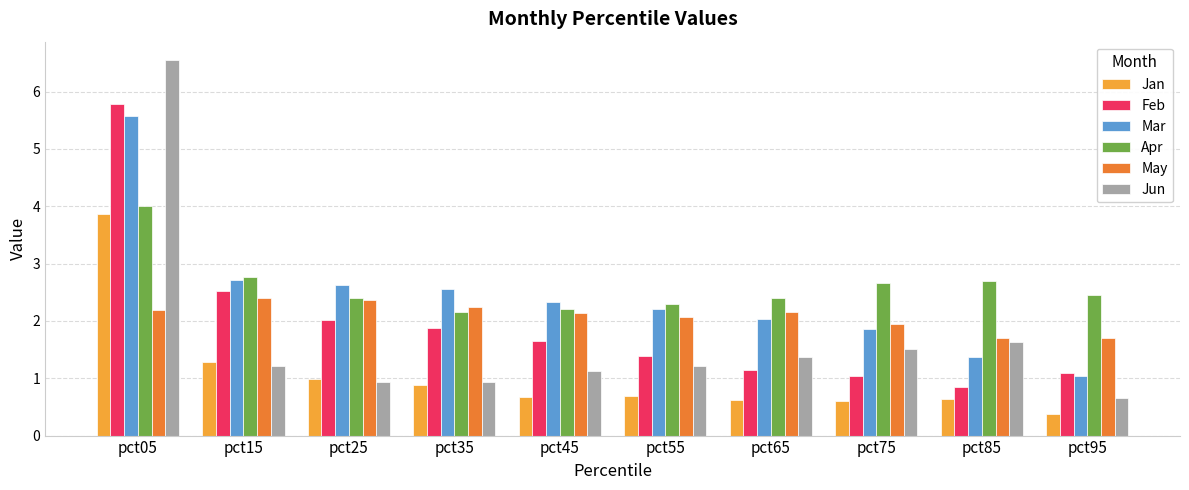

What is the average value of the Mar series?

2.4